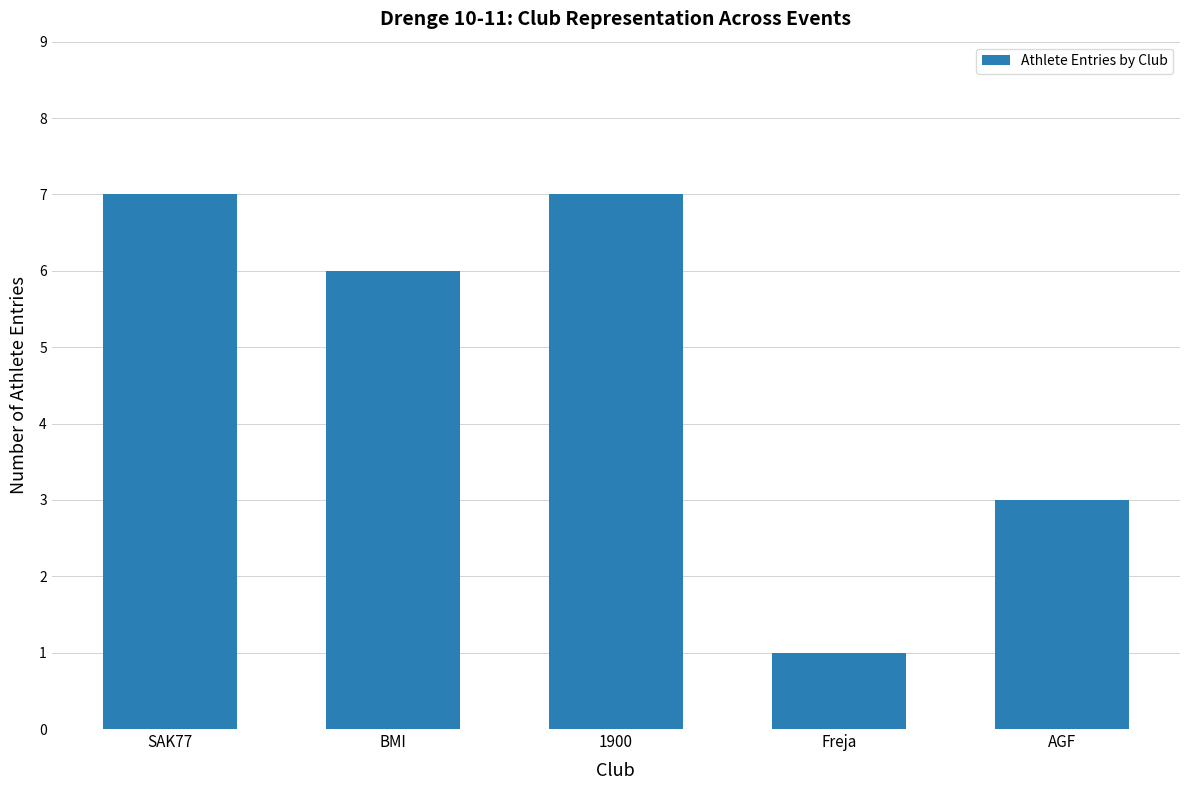

What value does the data have at AGF?

3